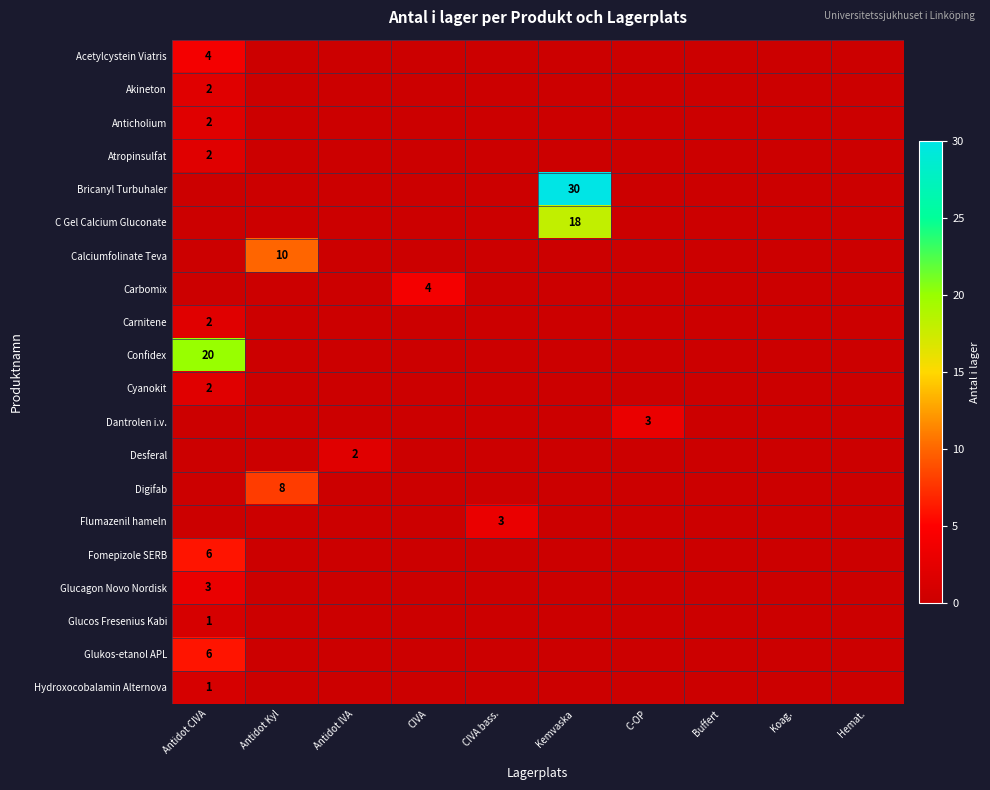

True or false: Desferal has a value of 1 at Antidot IVA.

False